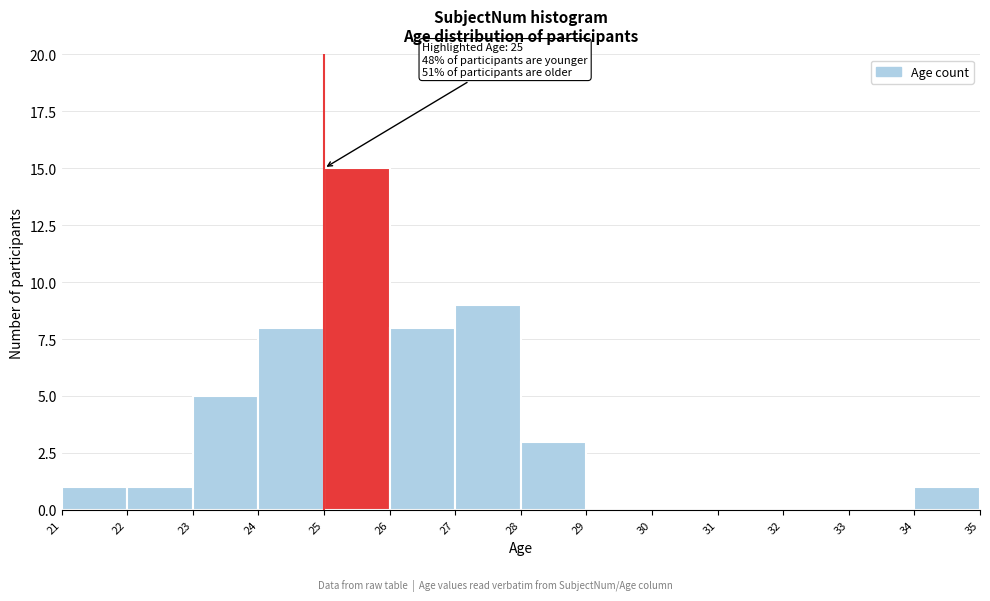

Which range on the x-axis has the tallest bar?

25 to 26